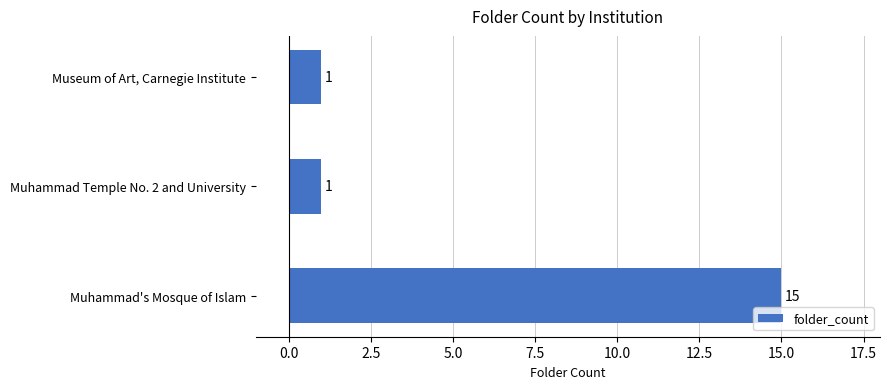

Count the values in the range 1 to 15.

3